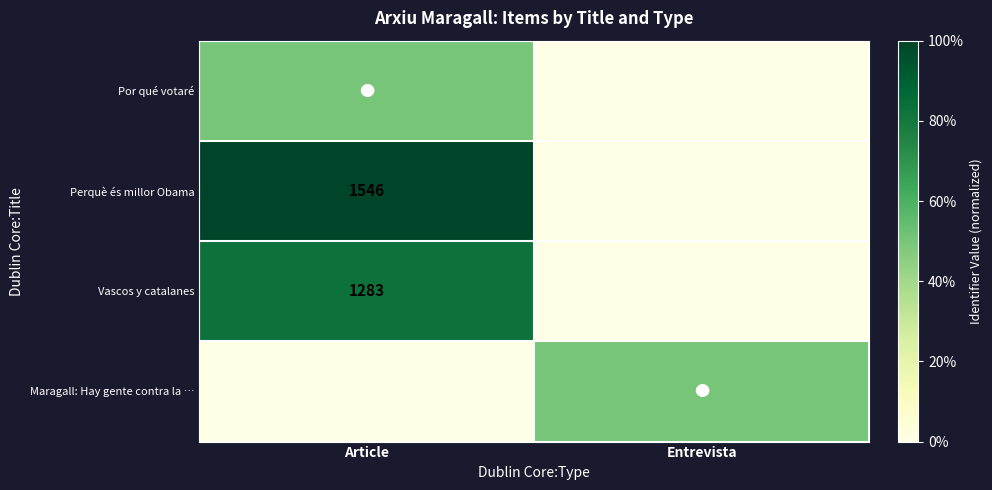

The value of Perquè és millor Obama at Article is 2695.7. True or false?

False